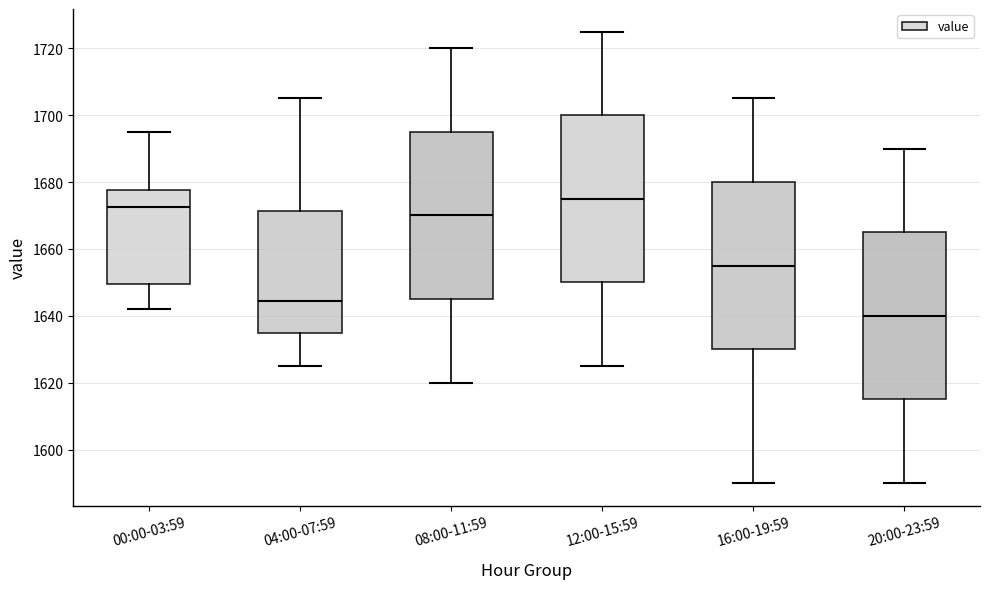

Where does the lower whisker of the box for 08:00-11:59 end on the y-axis? The values are not printed on the chart, so give them approximately, as read against the axis.

1620